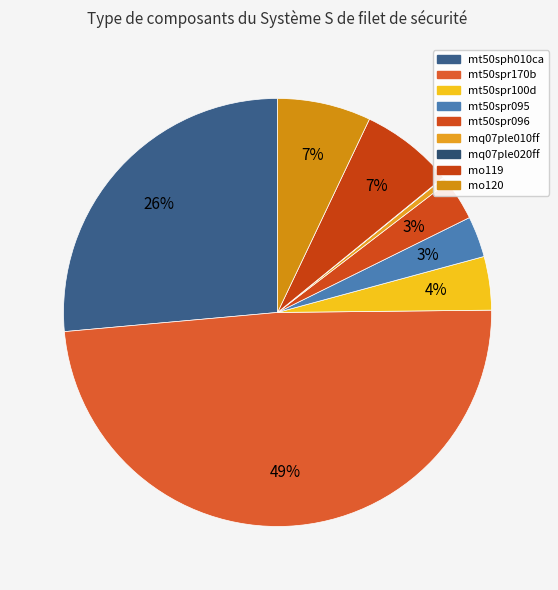

To the nearest percent, what is the difference between the mt50spr096 and mq07ple020ff slice percentages?

3%